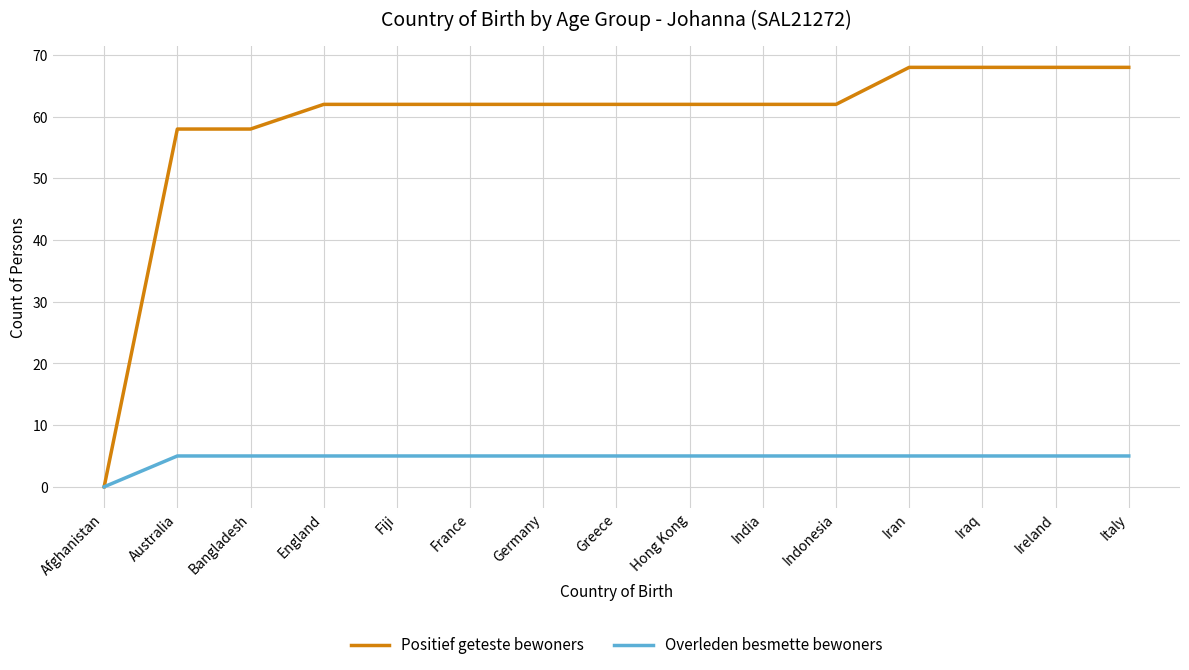

What are all the series names shown in the legend?

Positief geteste bewoners, Overleden besmette bewoners